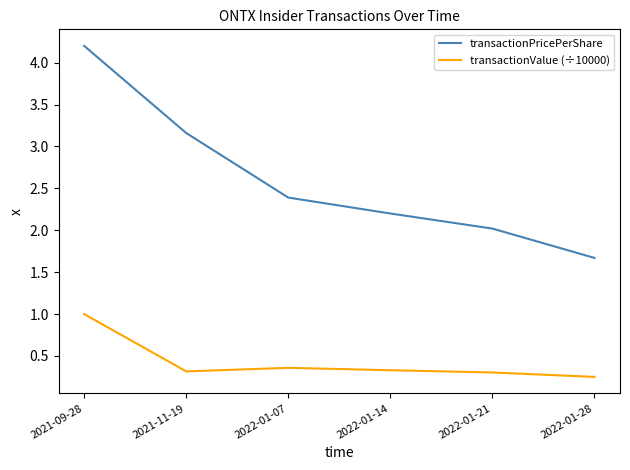

What is the difference between the second highest and second lowest values in the transactionValue (÷10000) series?

0.1